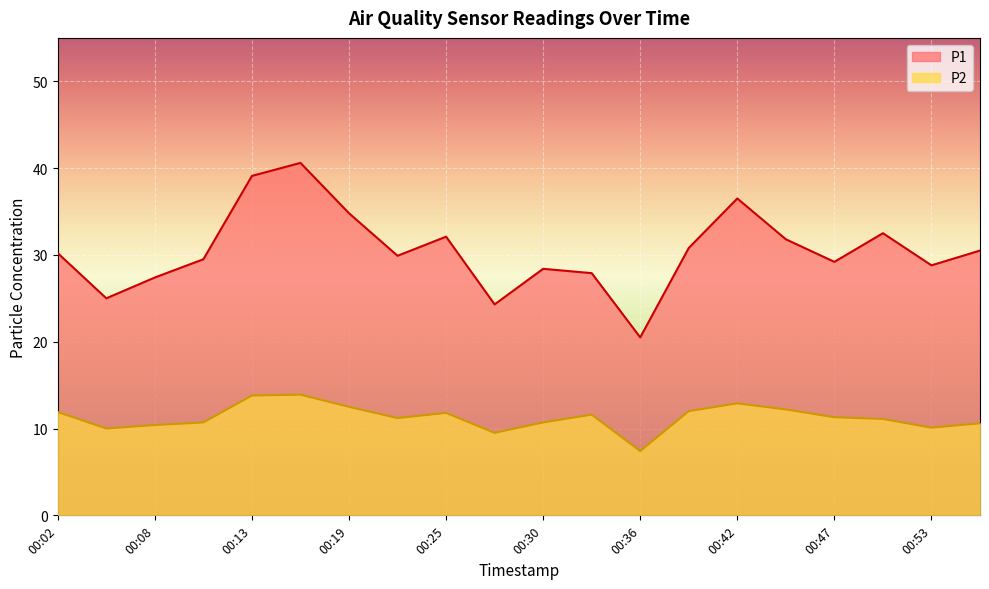

True or false: P2 and P1 cross at least once.

False